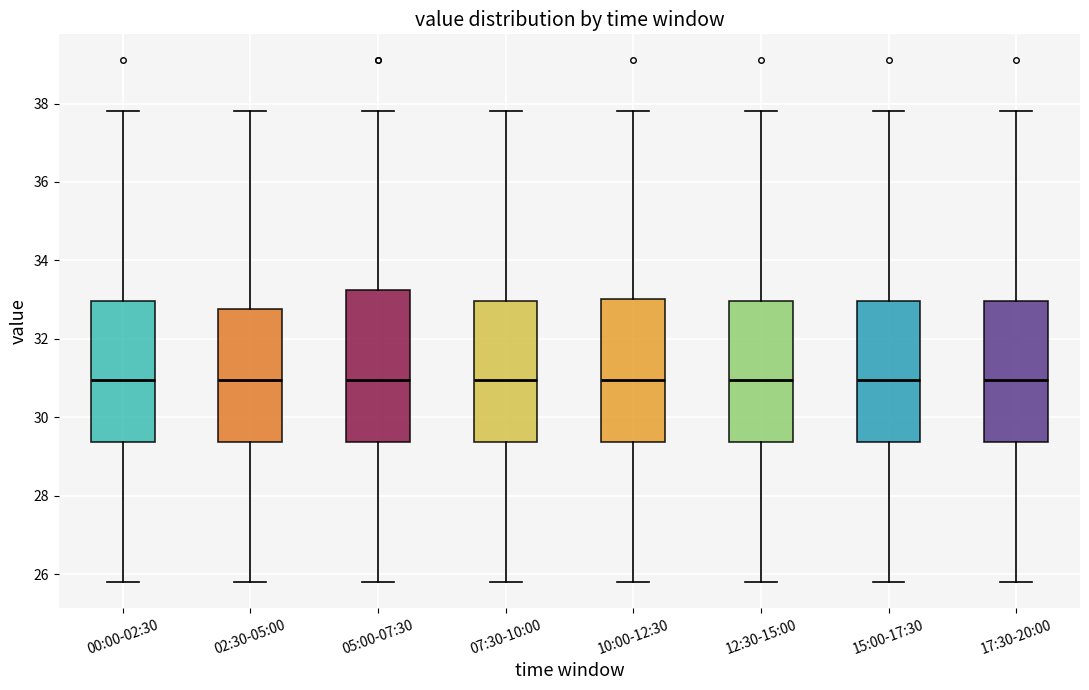

Reading left to right, read every box against the y-axis: the position of its median line, the range the box covers, and the ends of its whiskers. The values are not printed on the chart, so give them approximately, as read against the axis.

00:00-02:30: median 31.0, box 29.4 to 33.0, whiskers 25.8 to 37.8
02:30-05:00: median 31.0, box 29.4 to 32.8, whiskers 25.8 to 37.8
05:00-07:30: median 31.0, box 29.4 to 33.2, whiskers 25.8 to 37.8
07:30-10:00: median 31.0, box 29.4 to 33.0, whiskers 25.8 to 37.8
10:00-12:30: median 31.0, box 29.4 to 33.0, whiskers 25.8 to 37.8
12:30-15:00: median 31.0, box 29.4 to 33.0, whiskers 25.8 to 37.8
15:00-17:30: median 31.0, box 29.4 to 33.0, whiskers 25.8 to 37.8
17:30-20:00: median 31.0, box 29.4 to 33.0, whiskers 25.8 to 37.8